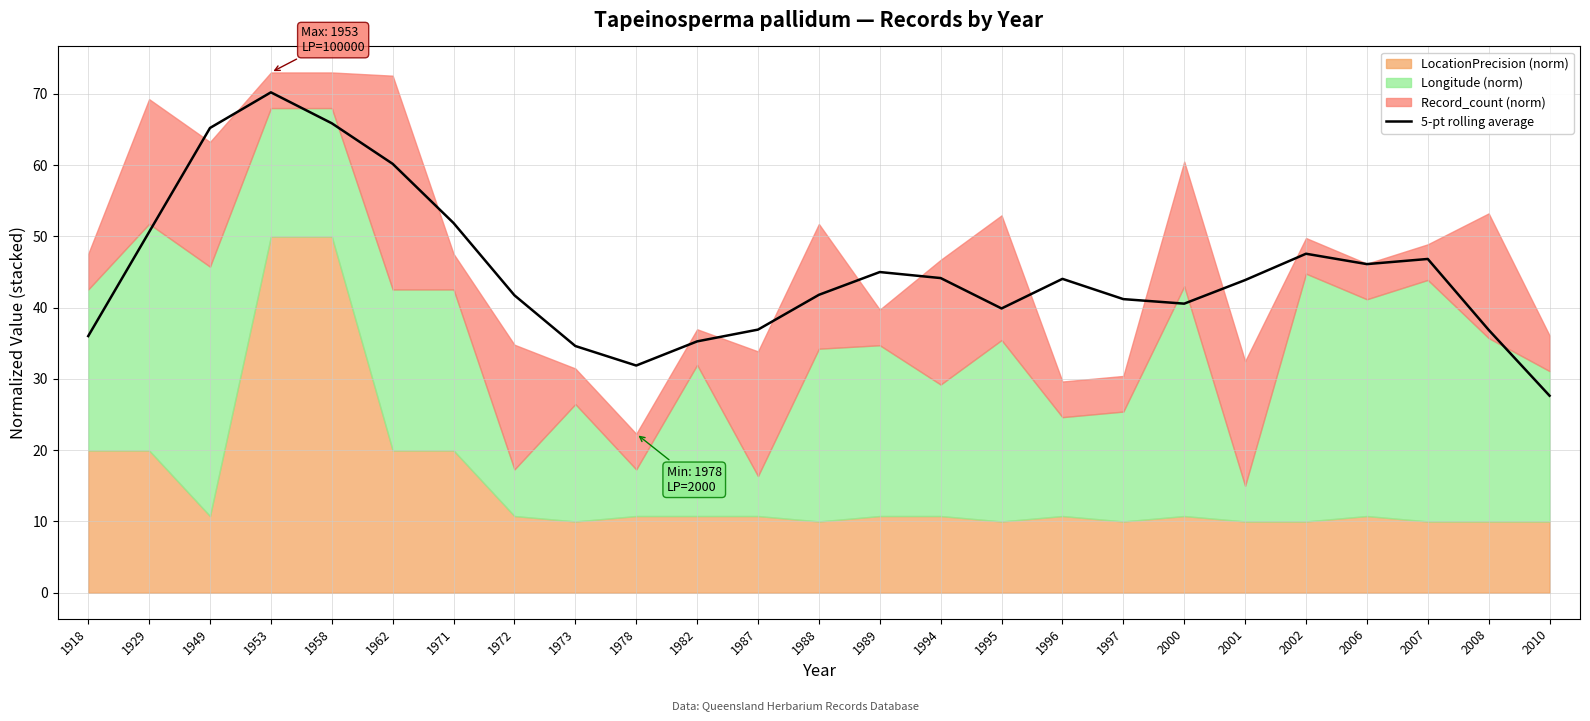

What is the smallest value displayed?

27.6